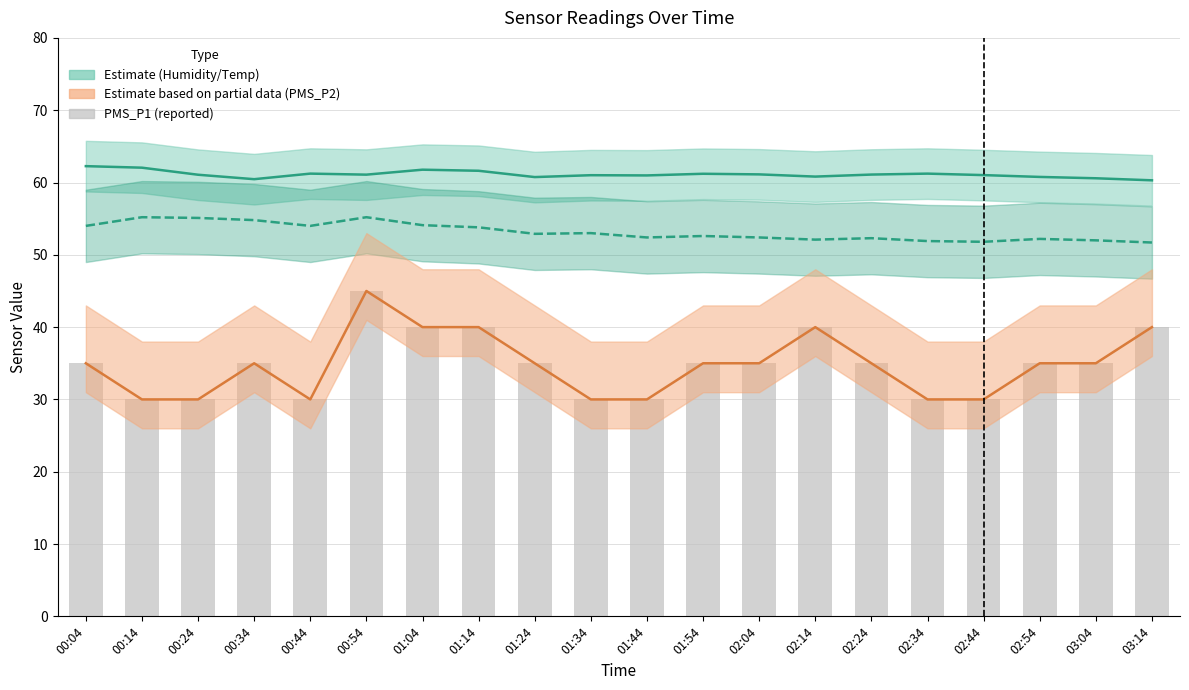

Which category has the highest value across all series?

00:04